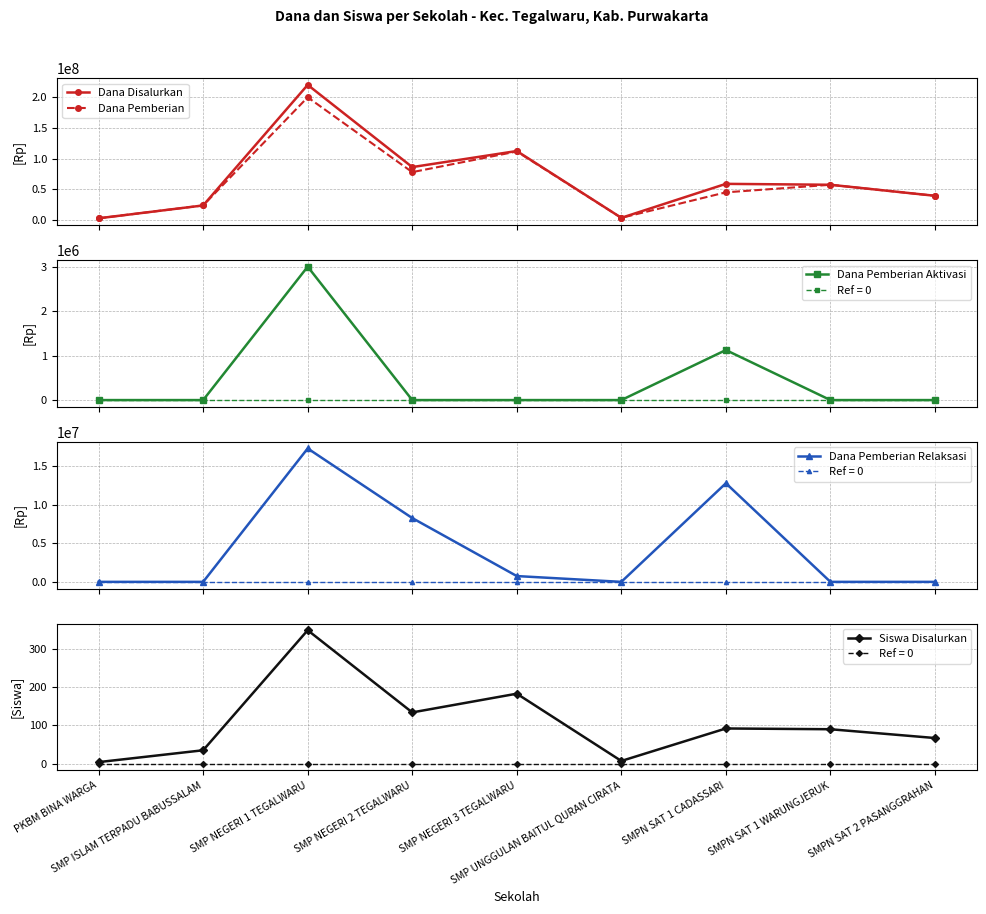

Rank the series at SMP UNGGULAN BAITUL QURAN CIRATA from highest to lowest value.

Dana Disalurkan, Dana Pemberian, Siswa Disalurkan, Dana Pemberian Aktivasi, Dana Pemberian Relaksasi